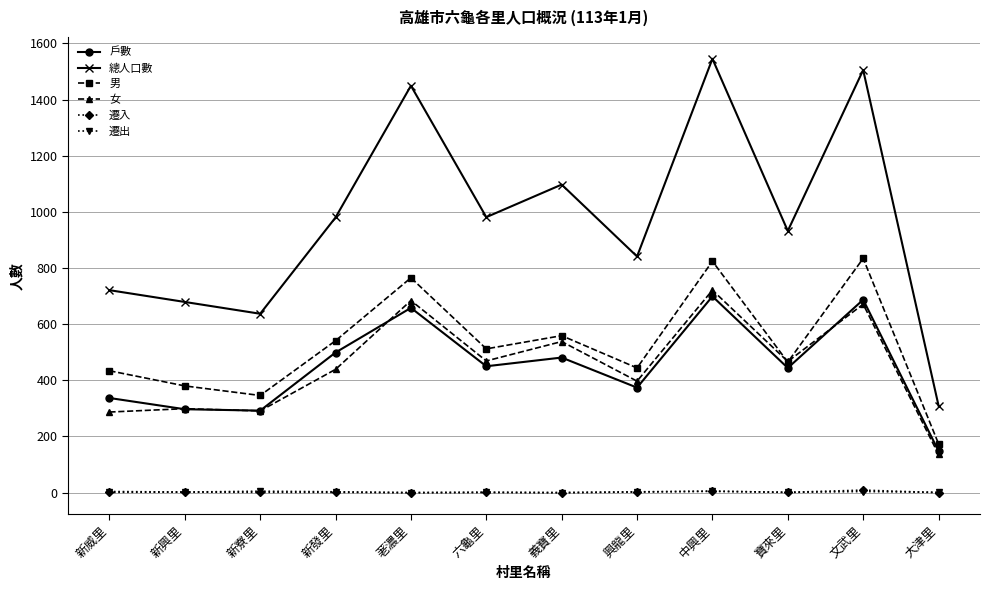

What is the difference between the highest and lowest values at 新威里?

720